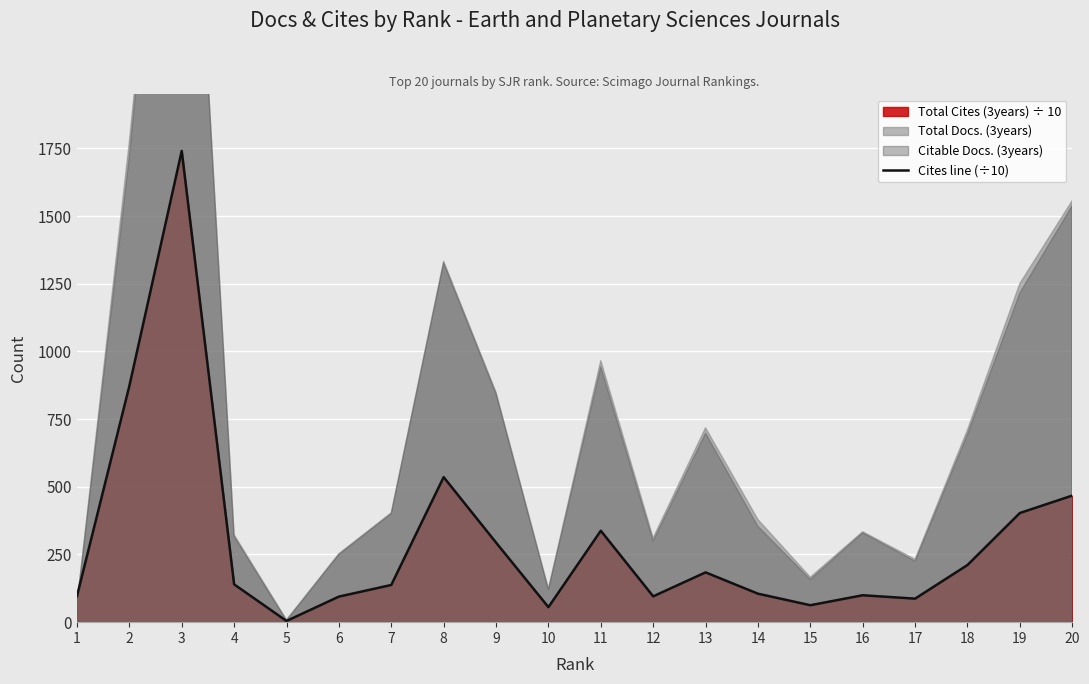

How many lines are shown in the chart?

1